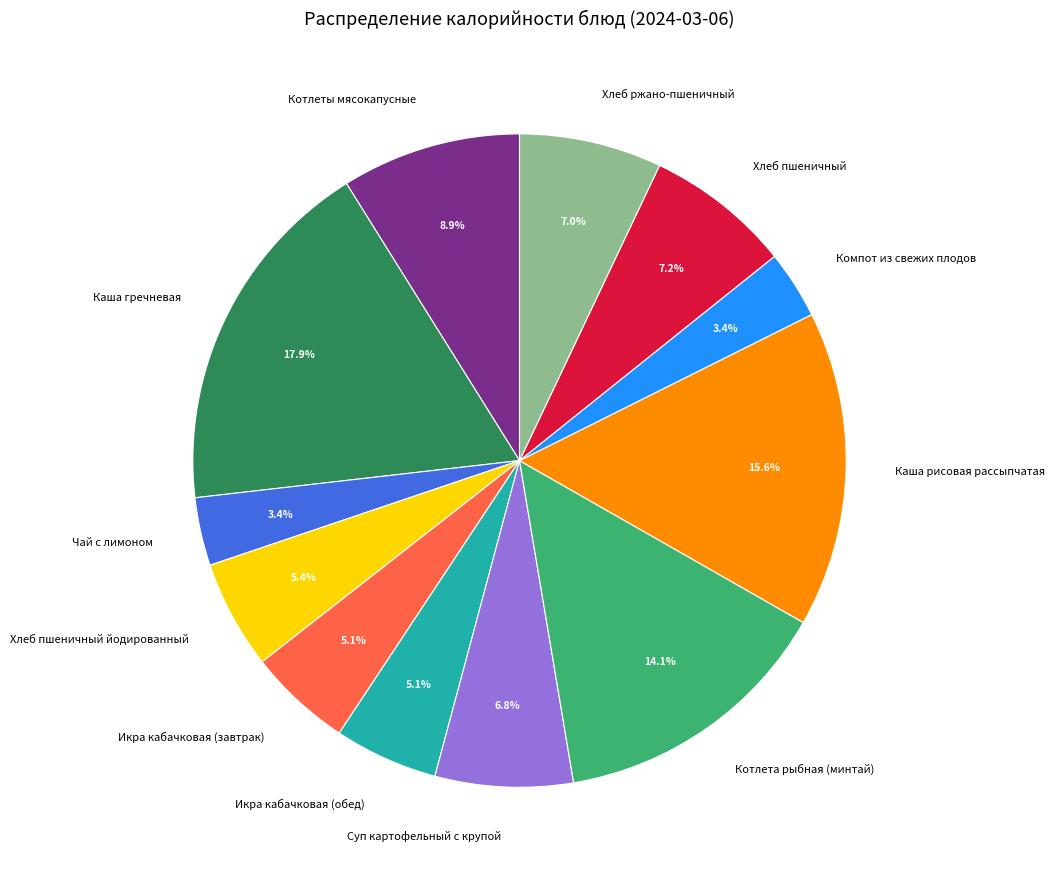

Count the number of slices in the pie.

12